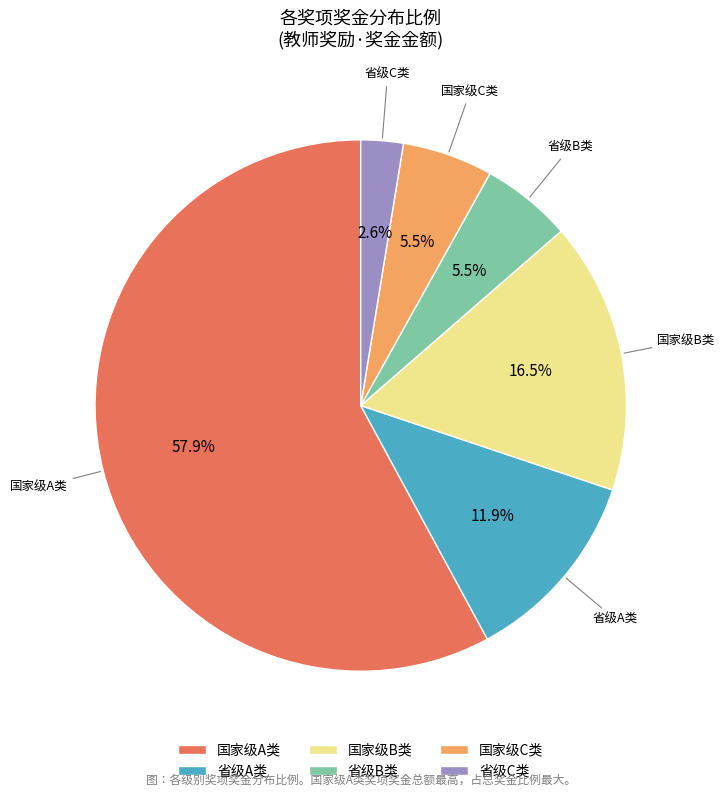

Is there any slice that represents more than half of the pie?

Yes